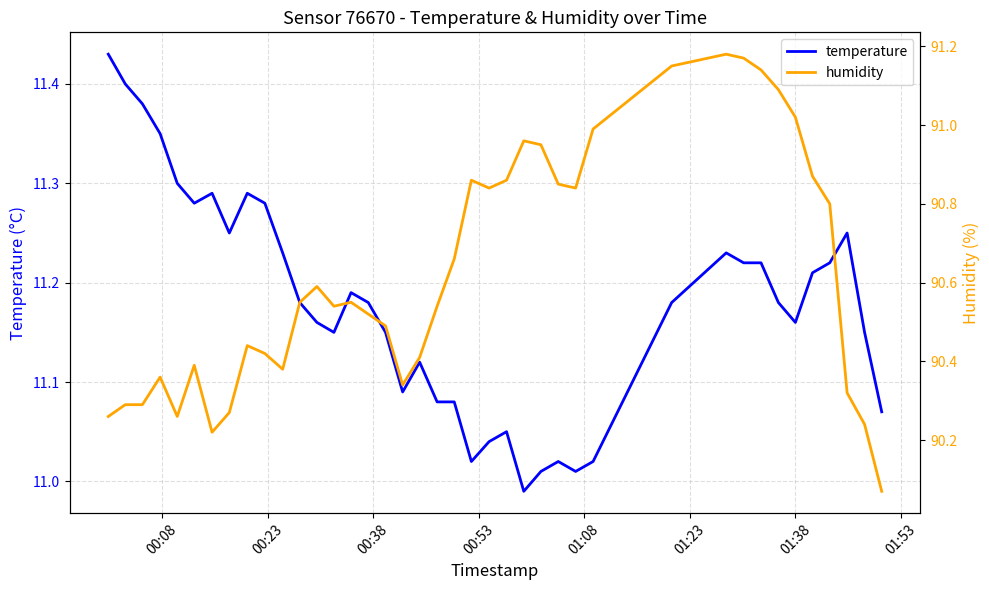

True or false: temperature has a value of 19.1 at 00:38.

False